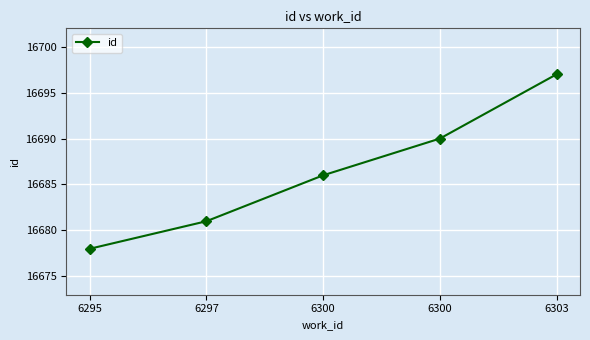

How many data points are less than 16686?

2